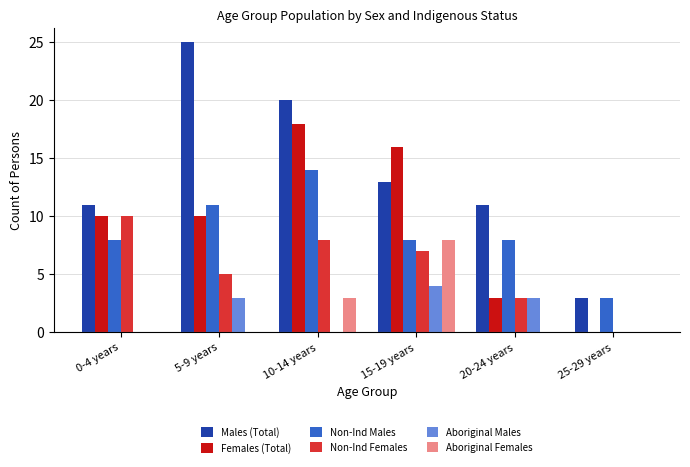

At which category is the sum across all series the highest?

10-14 years